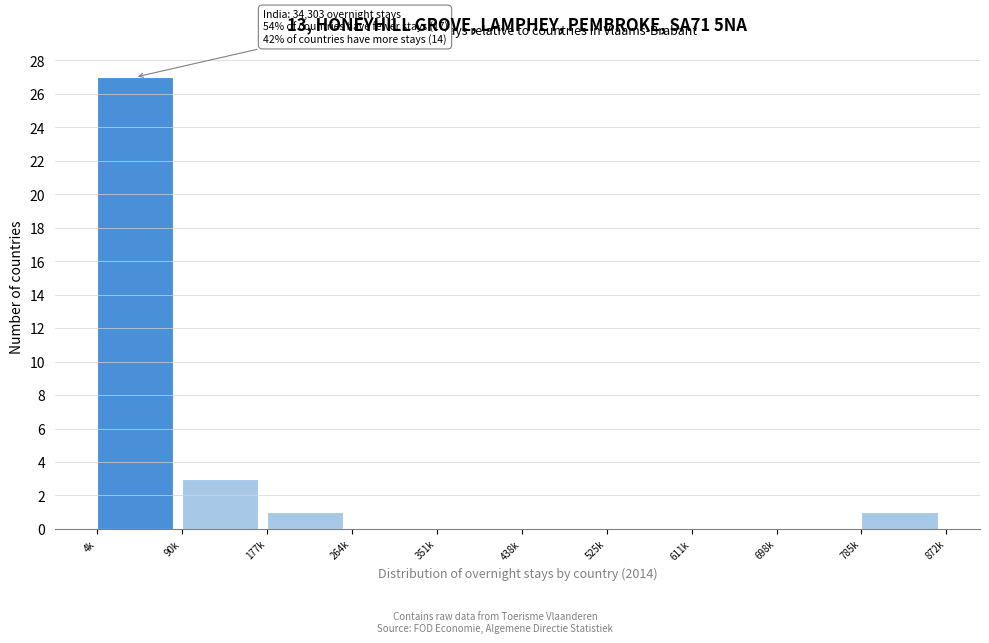

Reading left to right, list all the values displayed in this chart.

4k=27	90k=3	177k=1	264k=0	351k=0	438k=0	525k=0	611k=0	698k=0	785k=1